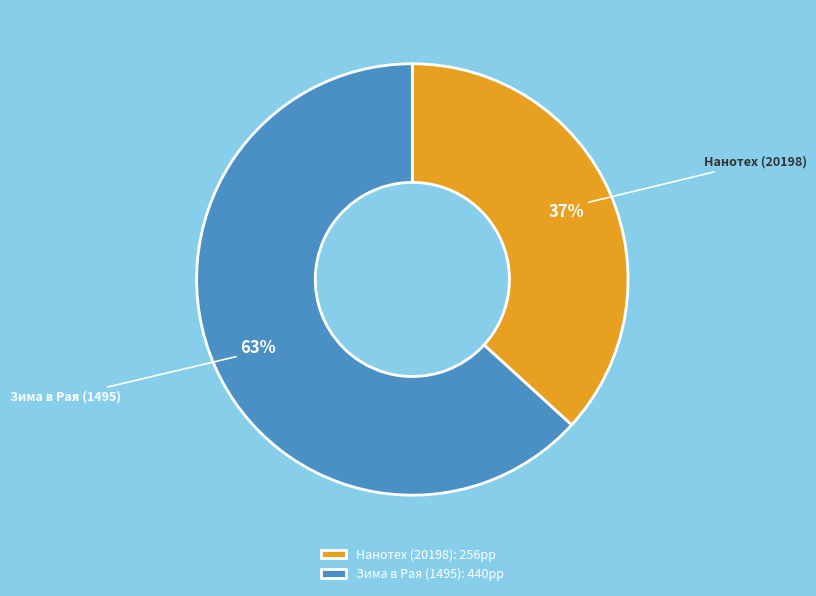

How many slices are in this pie chart?

2